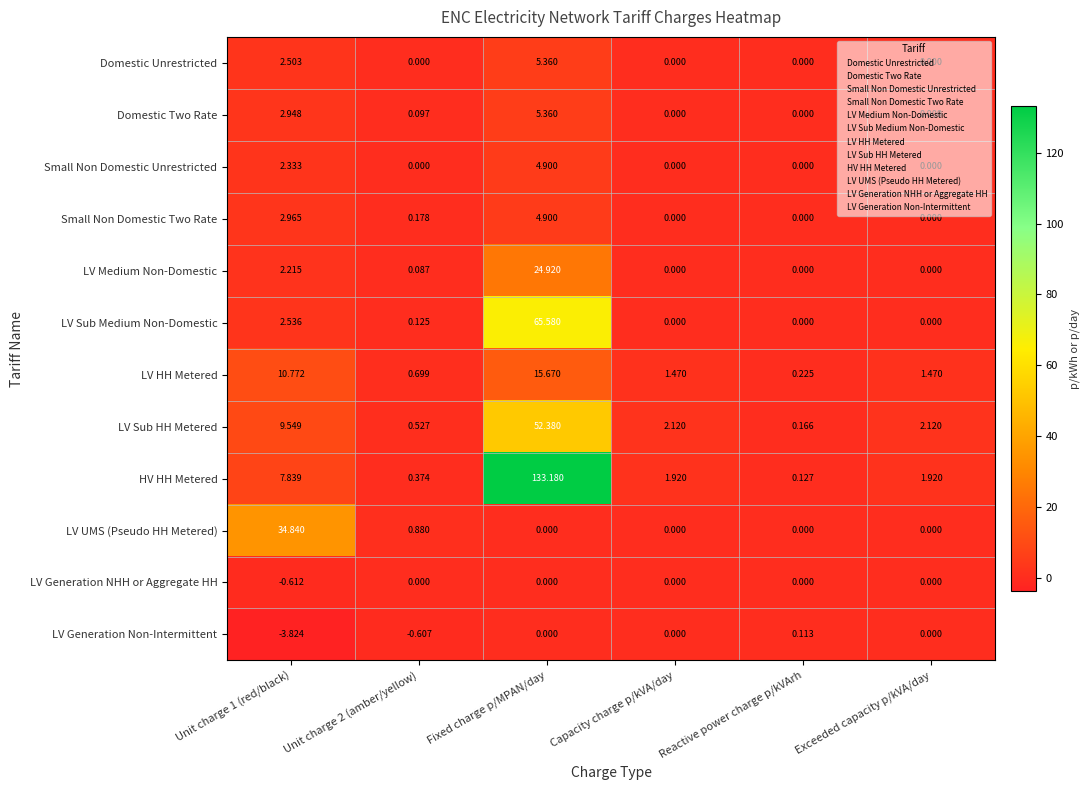

Which series has the largest total across all categories?

HV HH Metered